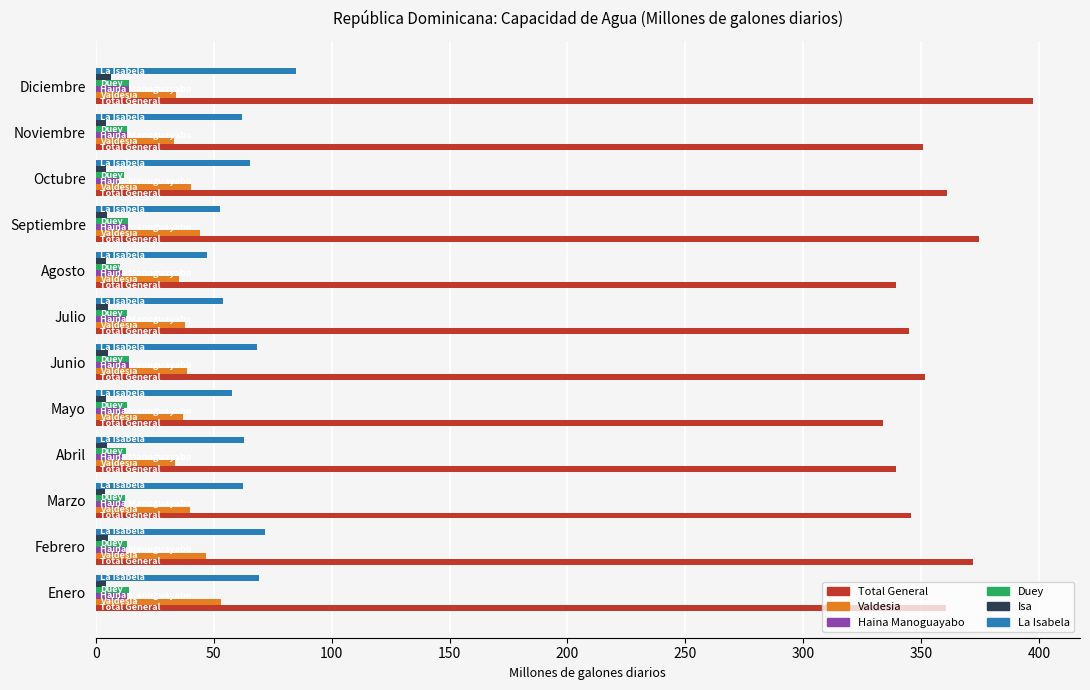

The value of Haina Manoguayabo at Febrero is 12.7. True or false?

True